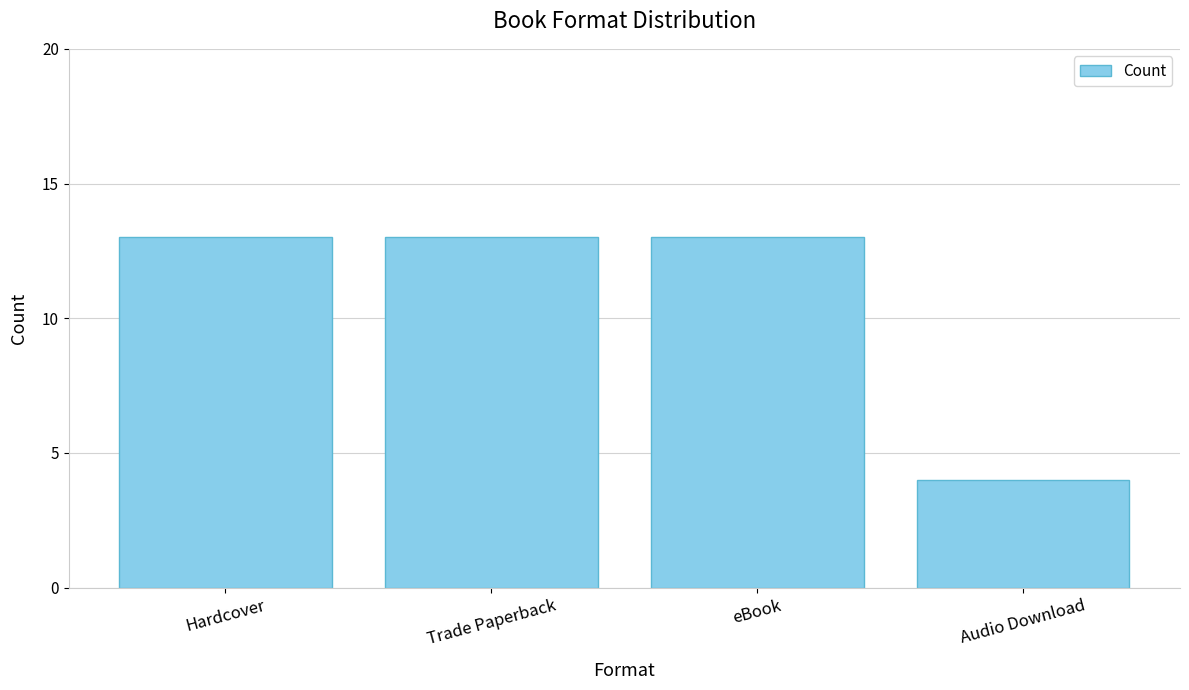

True or false: the data shows 4 at Audio Download.

True